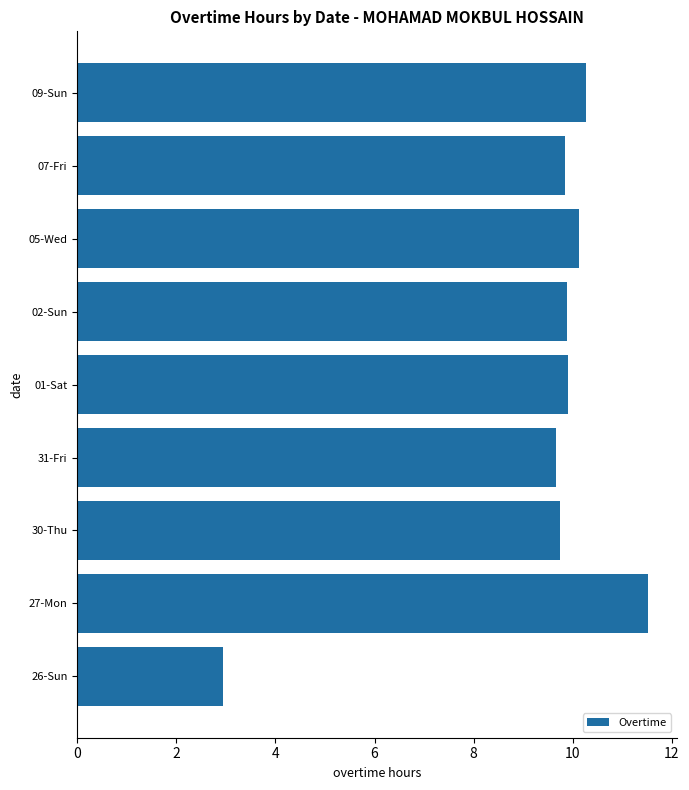

What is the change in value from 27-Mon to 07-Fri?

-1.7